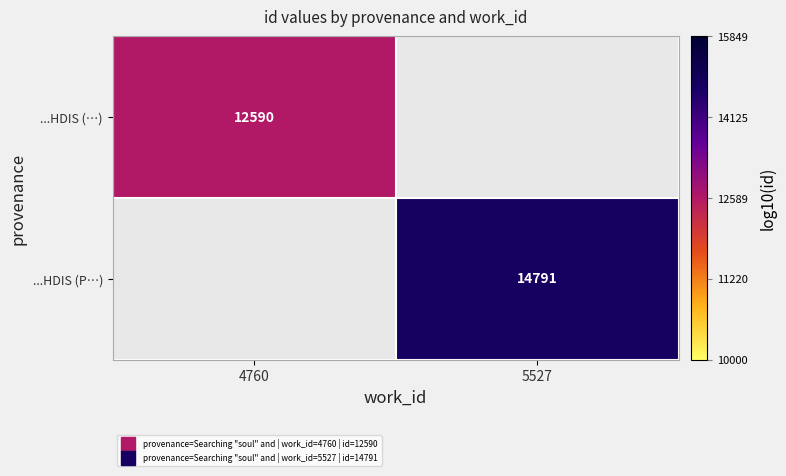

How many data points in ...HDIS (P…) are above 4?

1